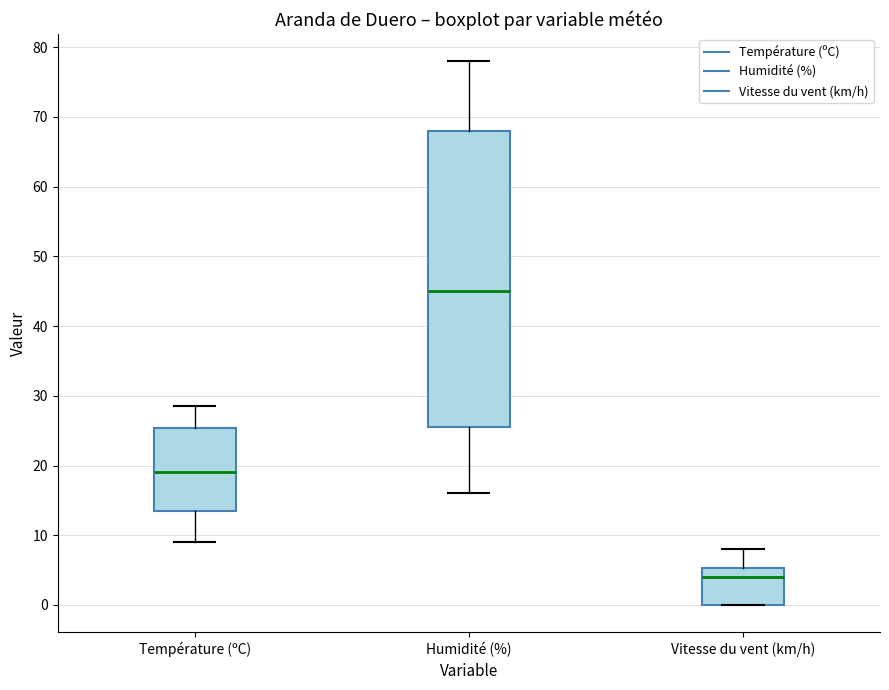

Which box is the tallest, from its lower edge to its upper edge?

Humidité (%)